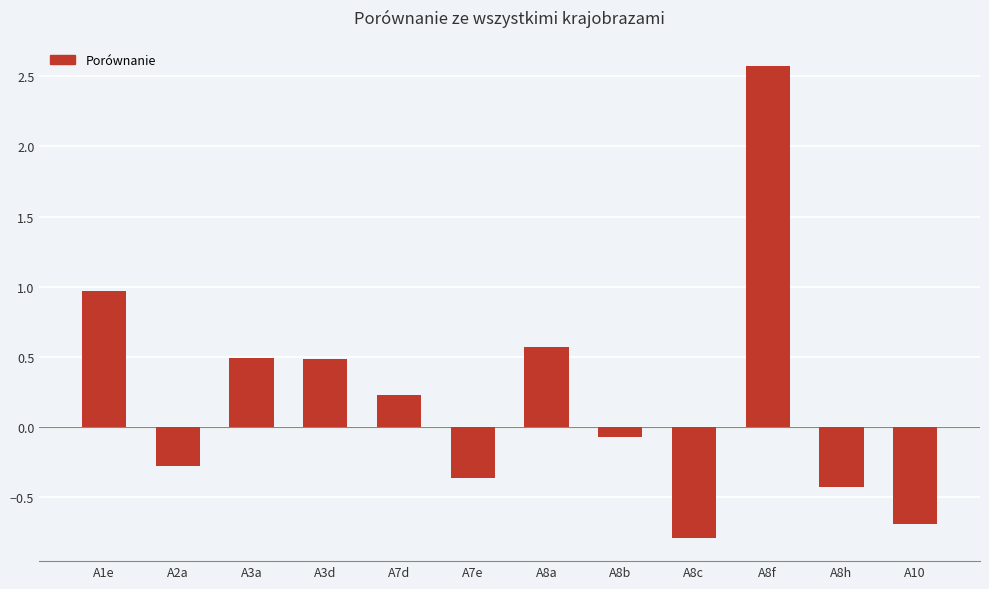

Which has a higher value, A2a or A3d?

A3d